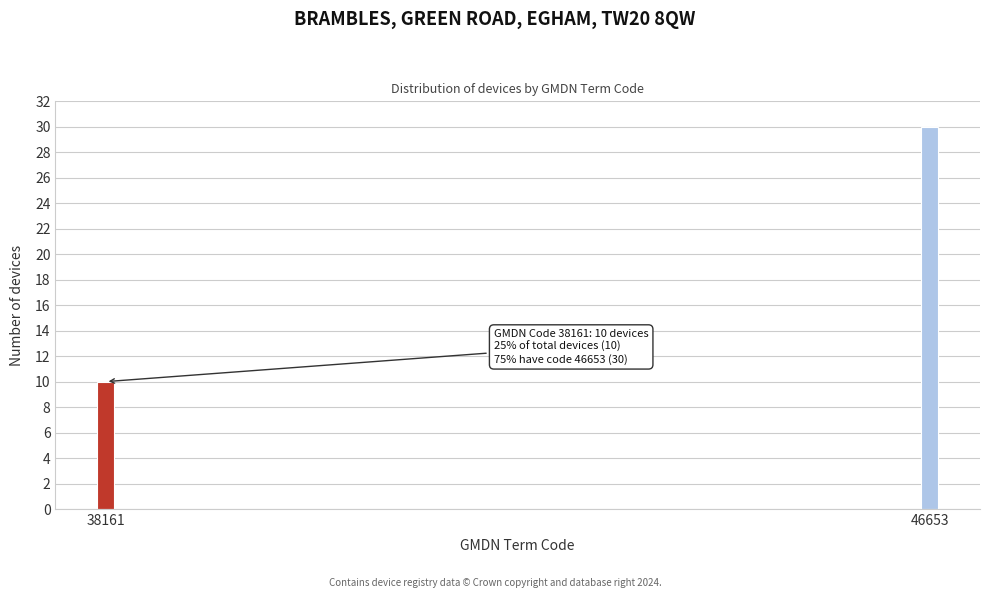

Reading left to right, extract all data points from this chart.

10	30